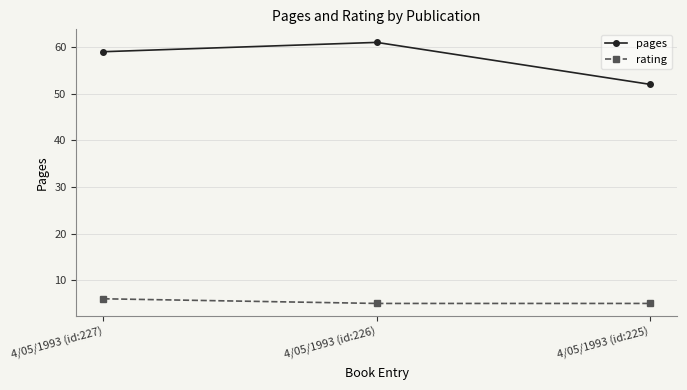

At 4/05/1993 (id:225), list the series in order from largest to smallest.

pages, rating